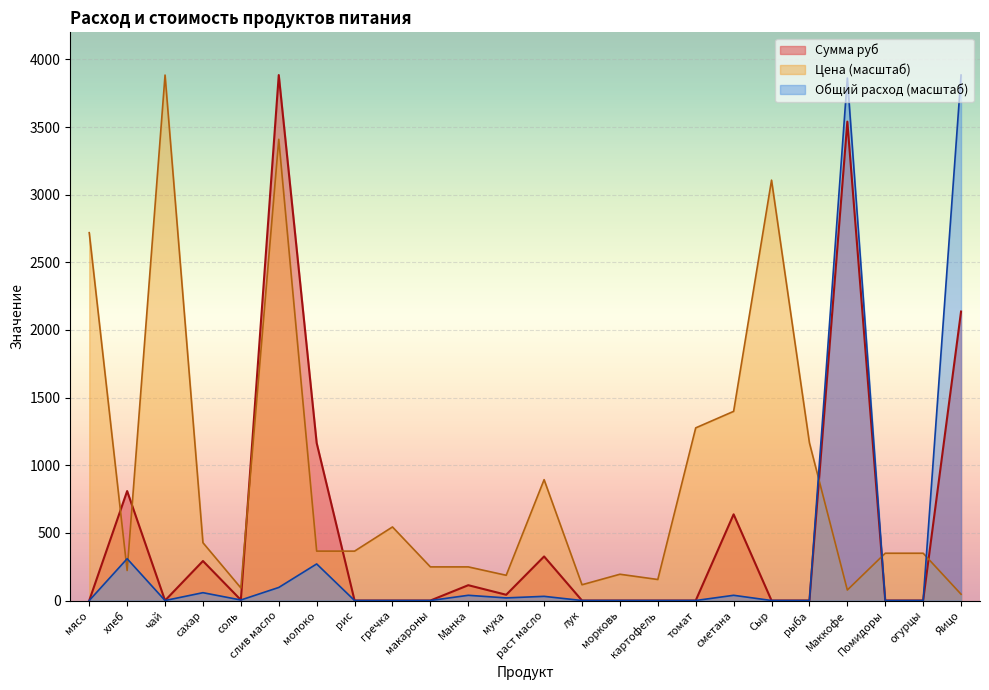

Between which two adjacent categories do Сумма руб and Цена first intersect?

мясо and хлеб